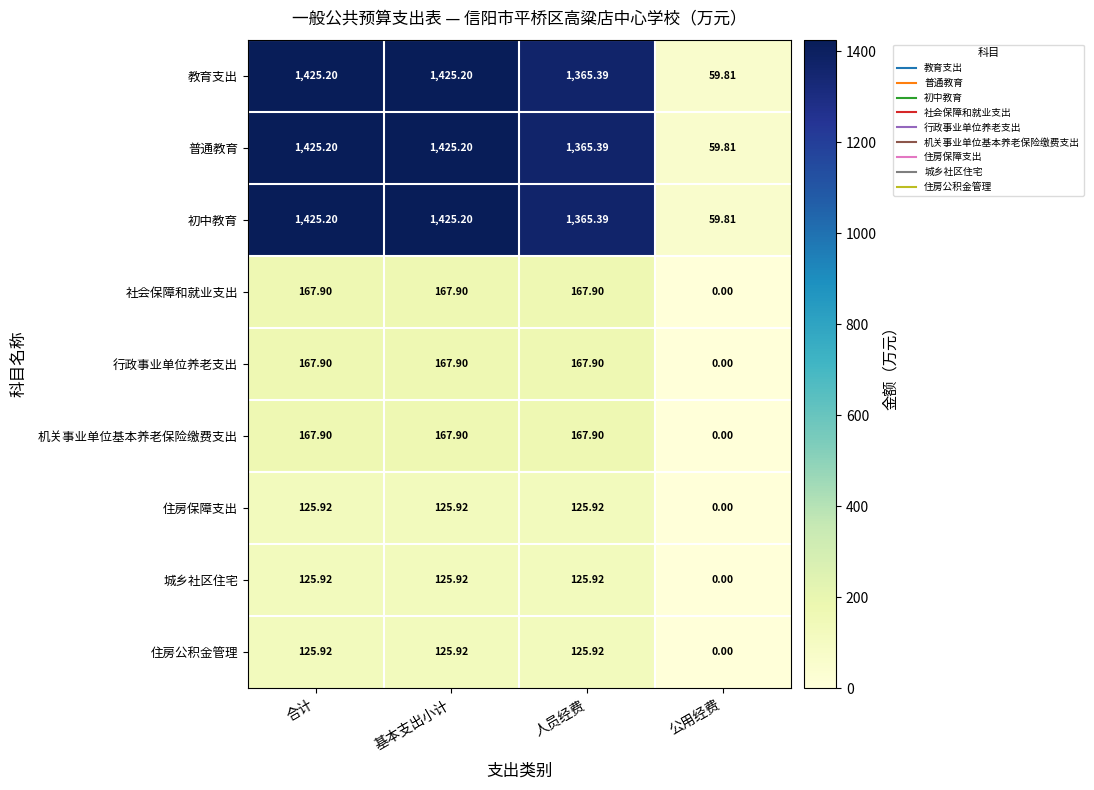

Where is 机关事业单位基本养老保险缴费支出 nearest to the value 83?

公用经费